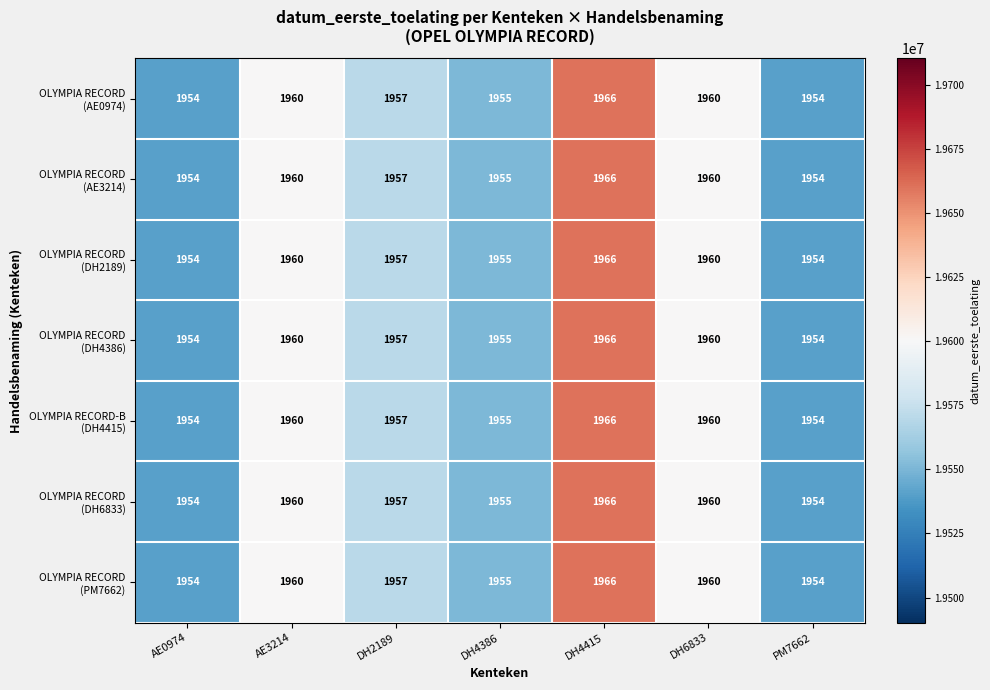

What is the minimum value shown in the chart?

1954